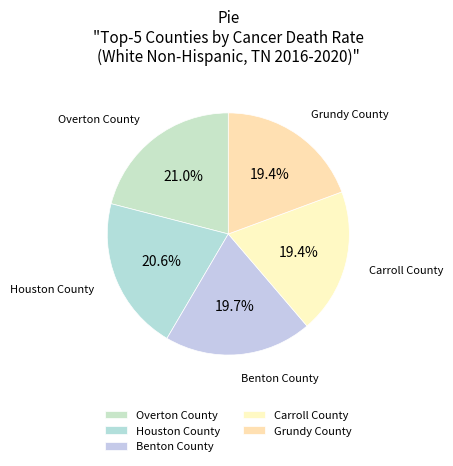

What is the ratio of the value at Carroll County to the value at Benton County?

1.0